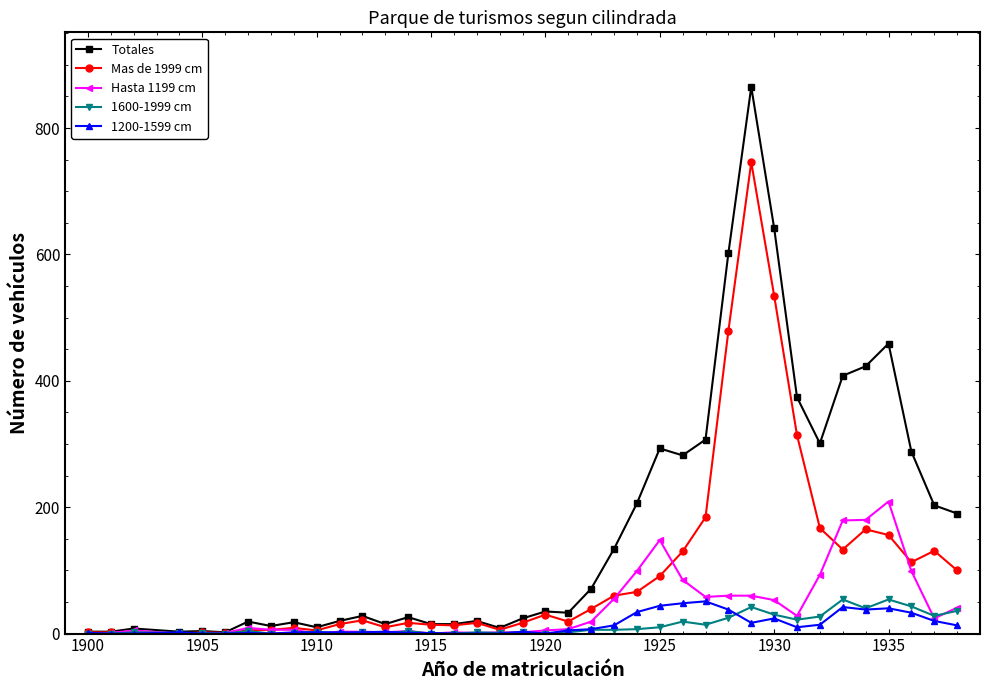

In Mas de 1999 cm, how many points are lower than both neighbors (excluding endpoints)?

9